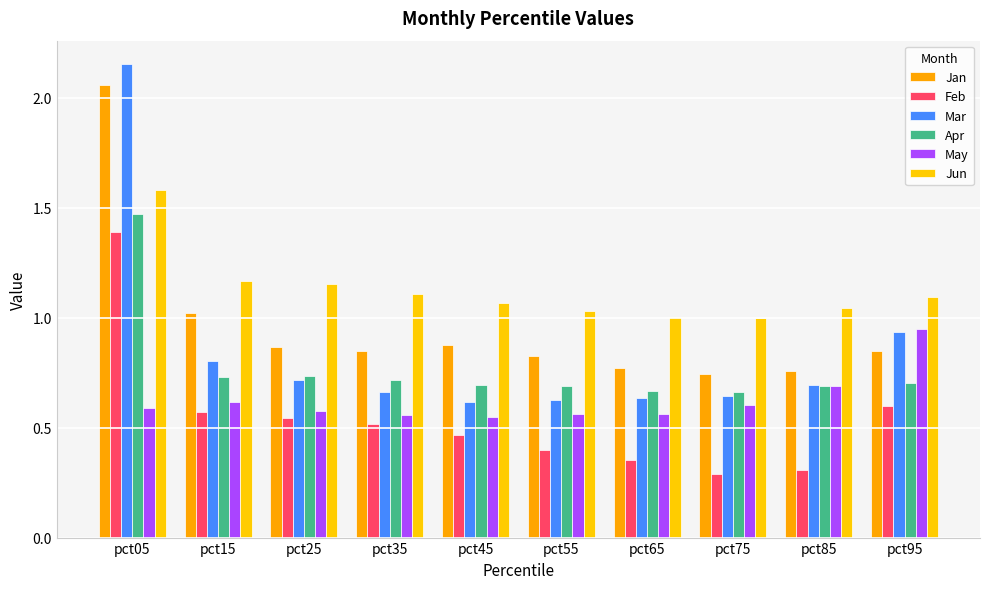

What is the approximate value of May at pct55?

0.6